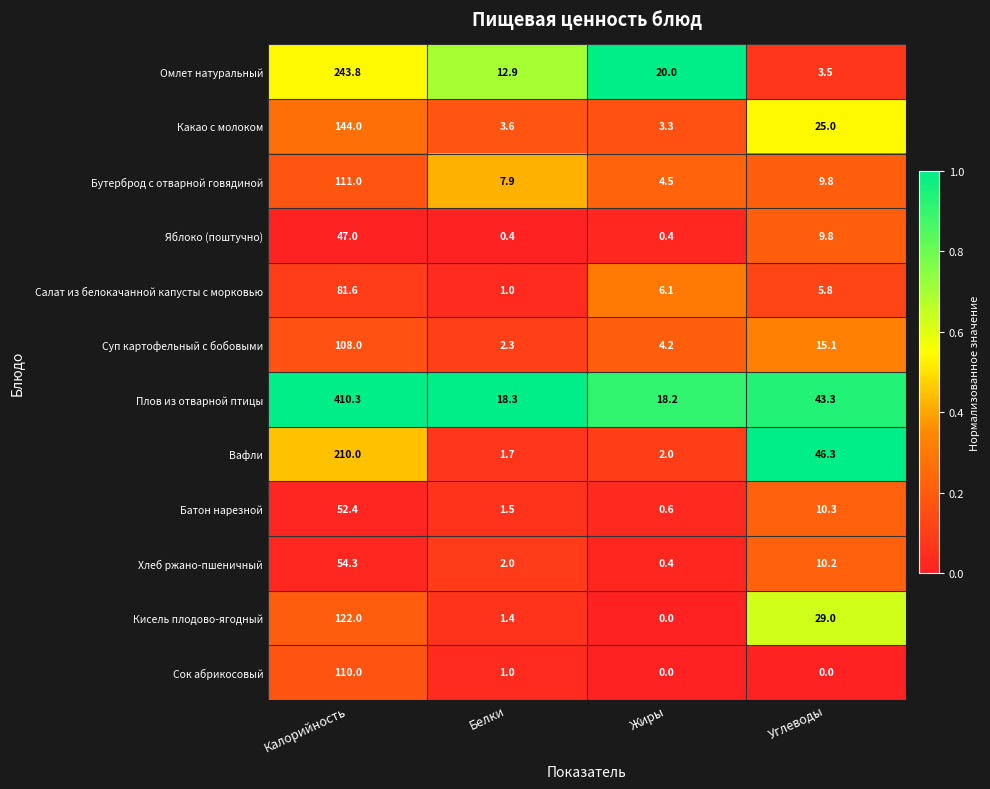

Where does the Сок абрикосовый series first go above 1?

Калорийность